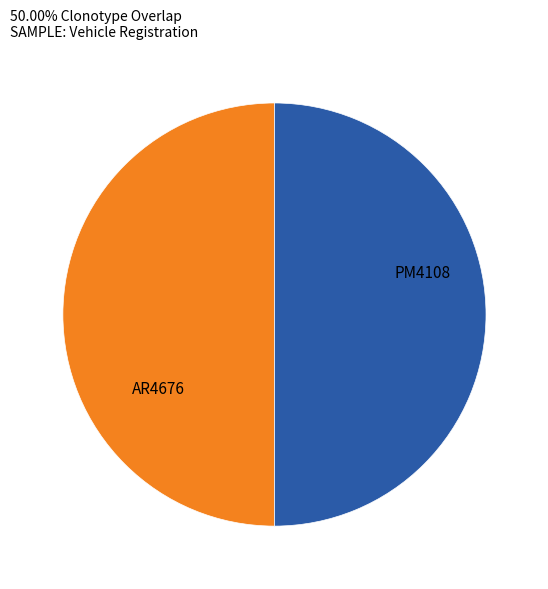

To the nearest percent, what is the average slice percentage?

50%